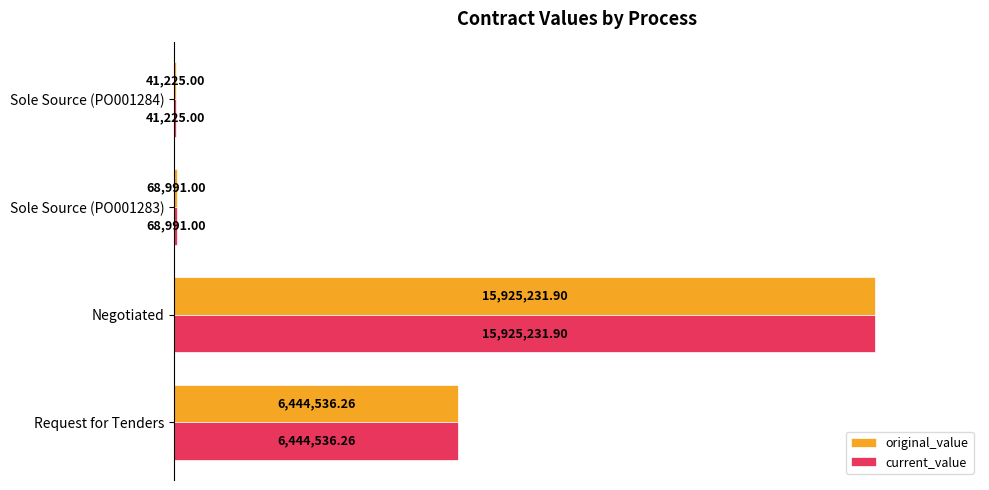

What are all the series names shown in the legend?

original_value, current_value